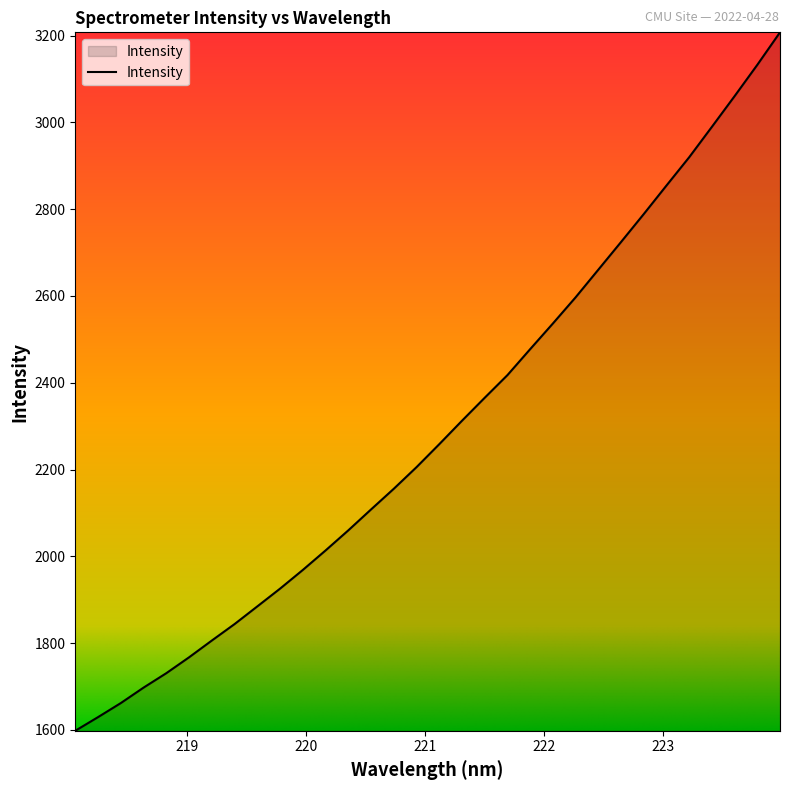

What is the difference between the maximum and minimum values?

1609.8